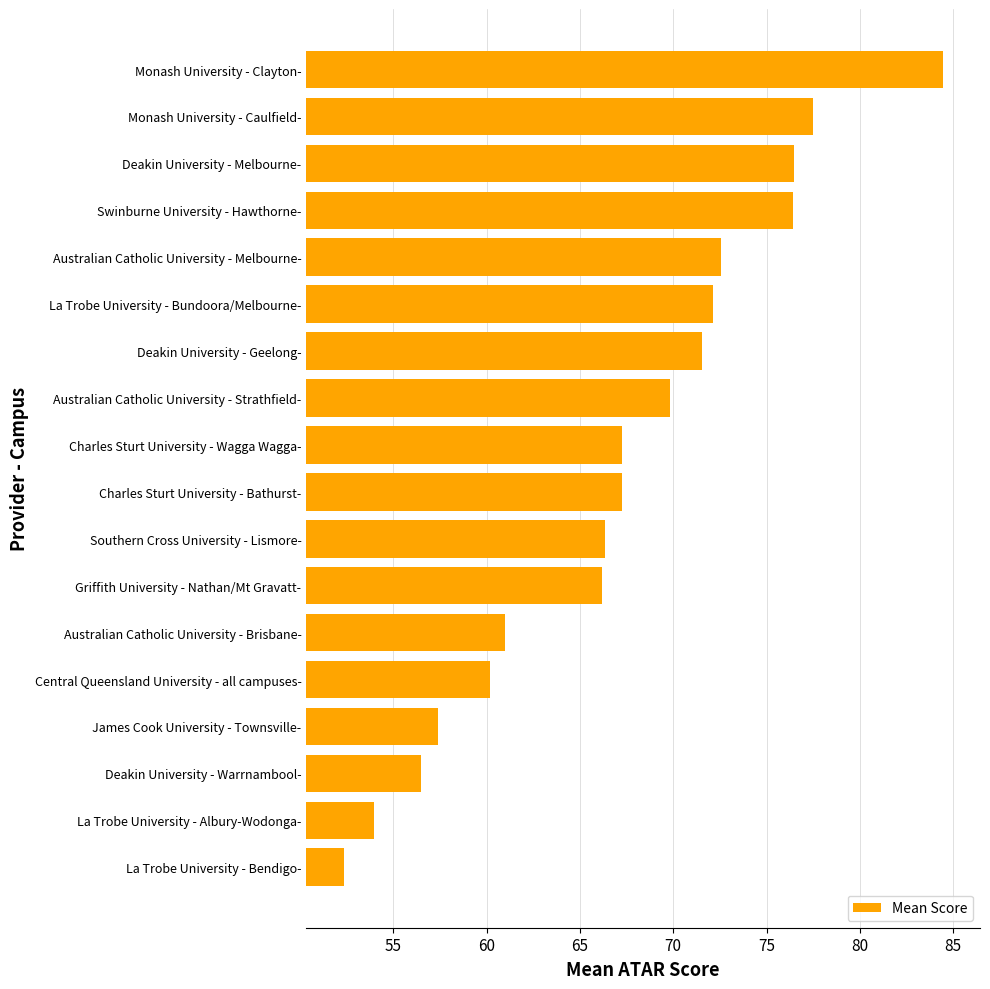

What value does the data have at Deakin University - Melbourne-?

76.5